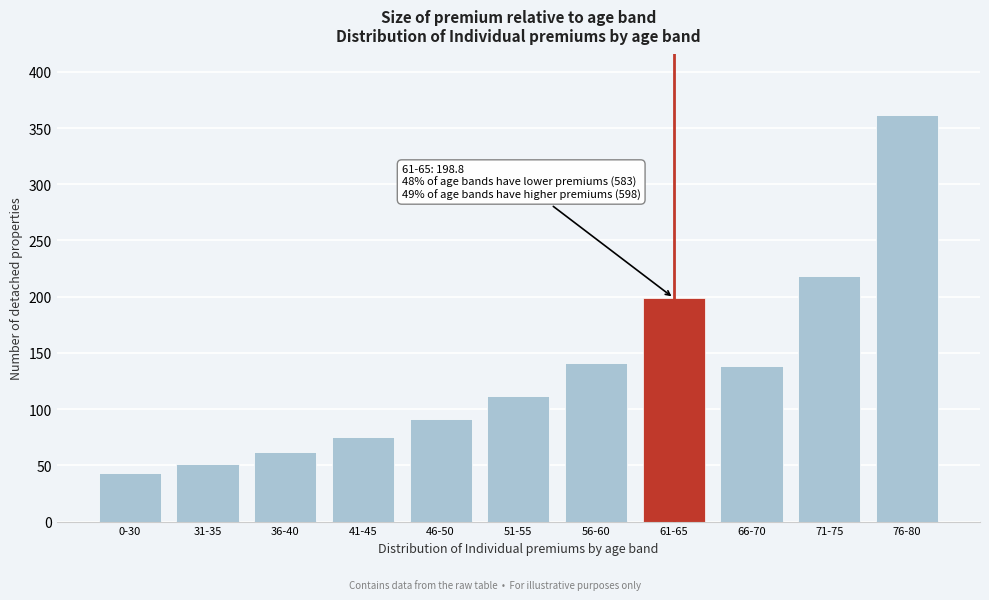

Reading left to right, transcribe all the data shown in this chart.

42.8	51.6	62.0	75.6	90.8	111.6	141.2	198.8	138.0	218.0	361.2